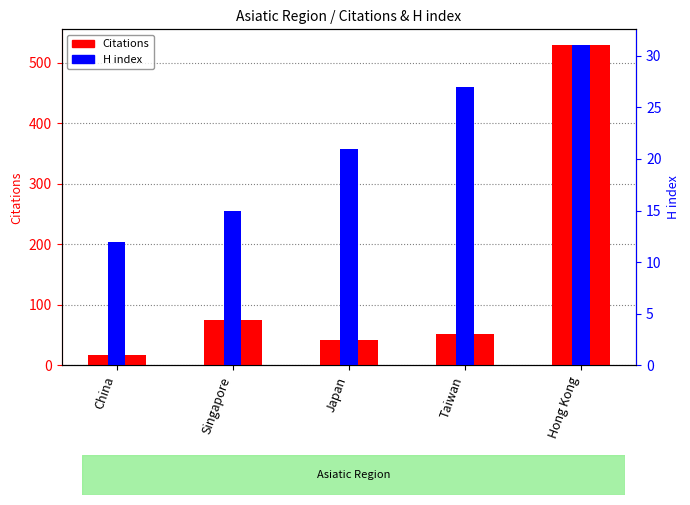

What is the average value of the H index series?

21